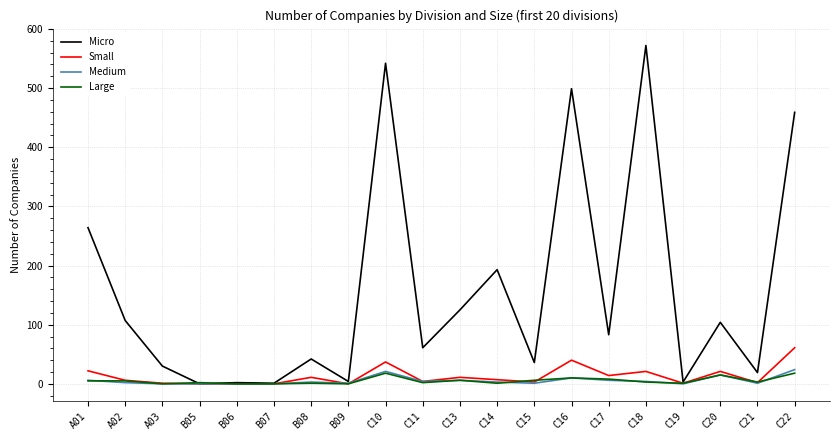

What is the highest value of the Medium series?

24